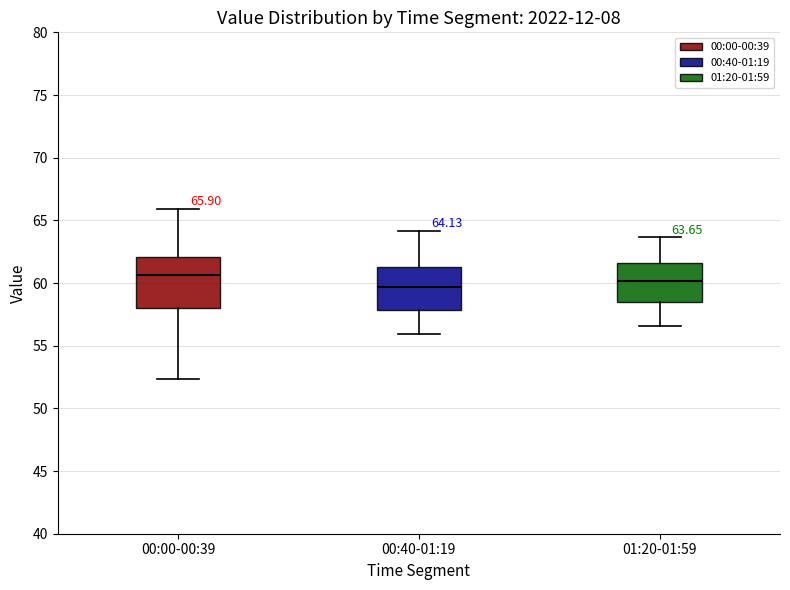

Comparing the boxes themselves (not the whiskers), which one is the tallest?

00:00-00:39